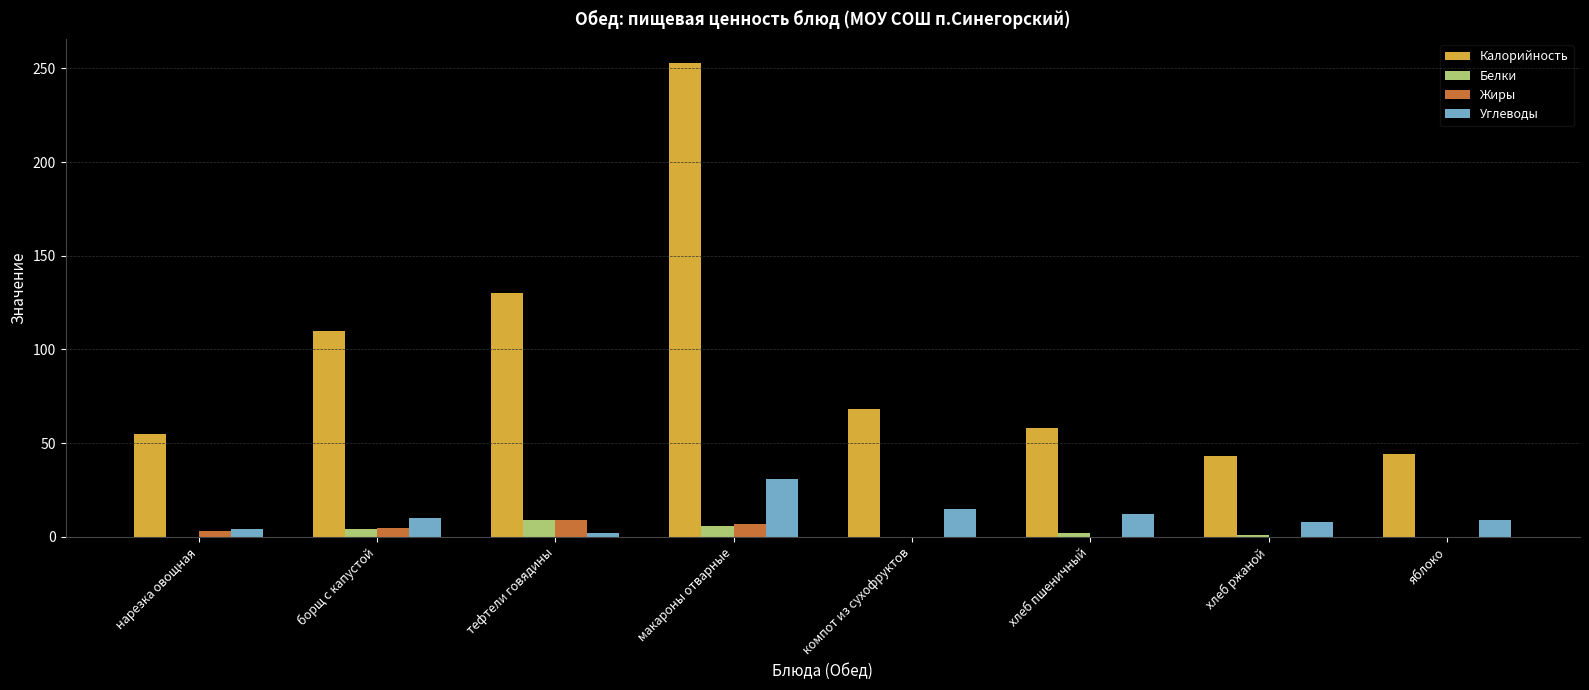

Which series has the largest total across all categories?

Калорийность